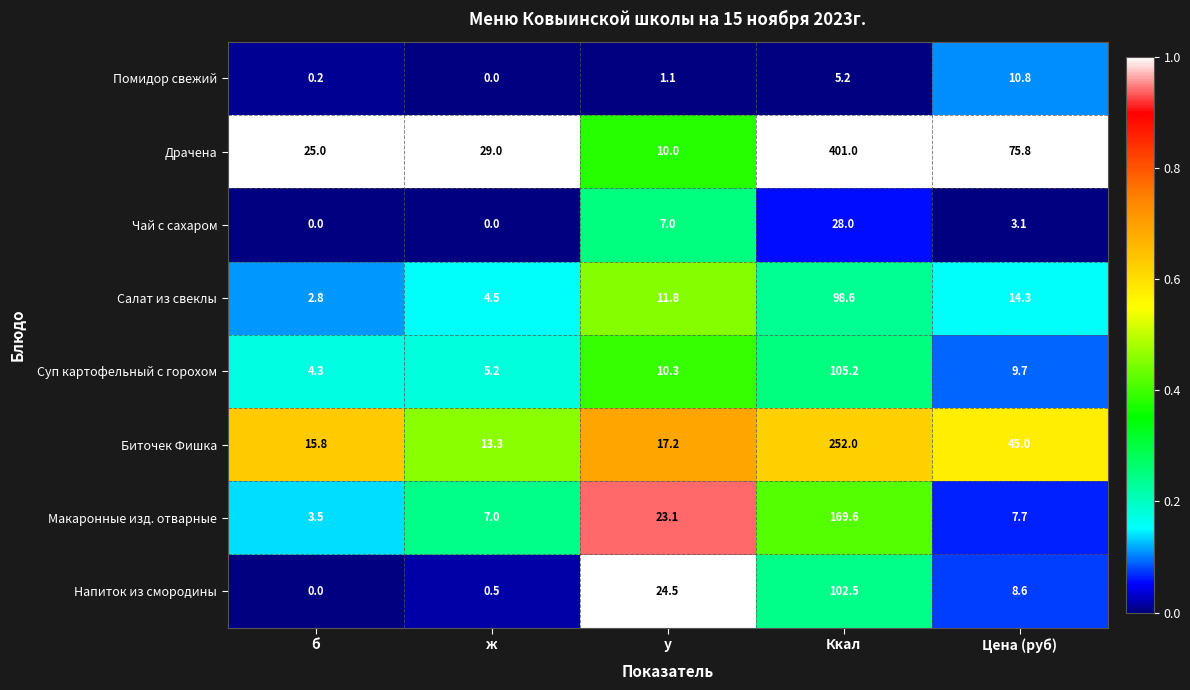

True or false: Драчена has a value of 75.8 at Цена (руб).

True